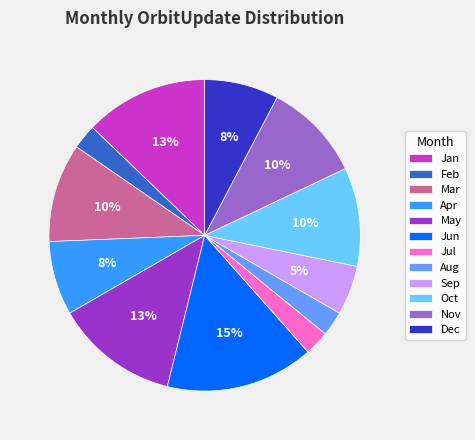

Which has a higher value, Nov or Apr?

Nov